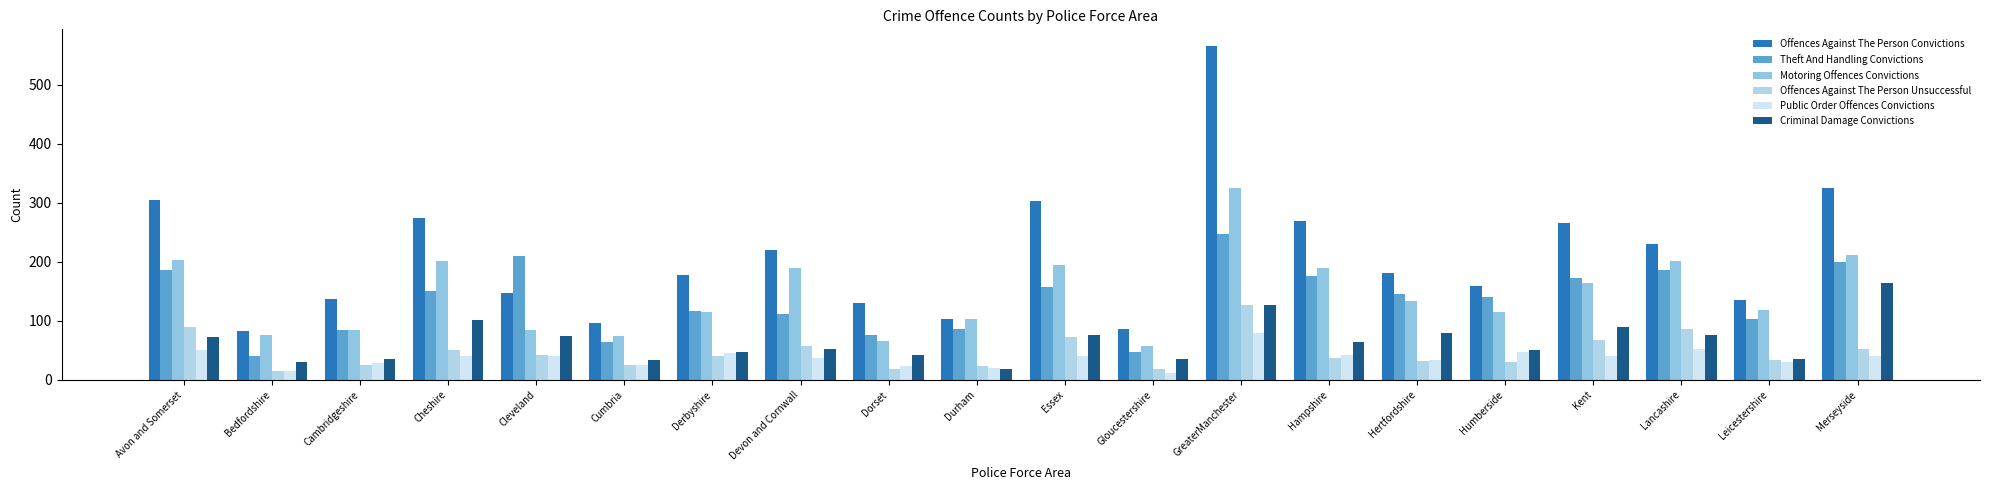

Reading right to left, extract all data points from this chart.

Offences Against The Person Convictions: Merseyside=325	Leicestershire=135	Lancashire=230	Kent=266	Humberside=160	Hertfordshire=181	Hampshire=270	GreaterManchester=566	Gloucestershire=86	Essex=303	Durham=104	Dorset=130	Devon and Cornwall=221	Derbyshire=178	Cumbria=96	Cleveland=148	Cheshire=275	Cambridgeshire=138	Bedfordshire=83	Avon and Somerset=305
Theft And Handling Convictions: Merseyside=200	Leicestershire=104	Lancashire=186	Kent=172	Humberside=140	Hertfordshire=145	Hampshire=176	GreaterManchester=248	Gloucestershire=48	Essex=157	Durham=87	Dorset=77	Devon and Cornwall=112	Derbyshire=117	Cumbria=64	Cleveland=210	Cheshire=151	Cambridgeshire=85	Bedfordshire=41	Avon and Somerset=186
Motoring Offences Convictions: Merseyside=212	Leicestershire=119	Lancashire=201	Kent=165	Humberside=115	Hertfordshire=133	Hampshire=190	GreaterManchester=325	Gloucestershire=57	Essex=195	Durham=104	Dorset=66	Devon and Cornwall=189	Derbyshire=116	Cumbria=74	Cleveland=85	Cheshire=201	Cambridgeshire=84	Bedfordshire=76	Avon and Somerset=203
Offences Against The Person Unsuccessful: Merseyside=53	Leicestershire=34	Lancashire=87	Kent=67	Humberside=31	Hertfordshire=32	Hampshire=38	GreaterManchester=127	Gloucestershire=18	Essex=72	Durham=23	Dorset=19	Devon and Cornwall=58	Derbyshire=40	Cumbria=26	Cleveland=43	Cheshire=51	Cambridgeshire=26	Bedfordshire=16	Avon and Somerset=89
Public Order Offences Convictions: Merseyside=41	Leicestershire=31	Lancashire=53	Kent=40	Humberside=48	Hertfordshire=34	Hampshire=43	GreaterManchester=80	Gloucestershire=12	Essex=41	Durham=21	Dorset=24	Devon and Cornwall=37	Derbyshire=45	Cumbria=25	Cleveland=40	Cheshire=40	Cambridgeshire=29	Bedfordshire=16	Avon and Somerset=51
Criminal Damage Convictions: Merseyside=164	Leicestershire=36	Lancashire=76	Kent=90	Humberside=51	Hertfordshire=80	Hampshire=65	GreaterManchester=127	Gloucestershire=35	Essex=77	Durham=18	Dorset=42	Devon and Cornwall=52	Derbyshire=48	Cumbria=34	Cleveland=75	Cheshire=101	Cambridgeshire=36	Bedfordshire=31	Avon and Somerset=73